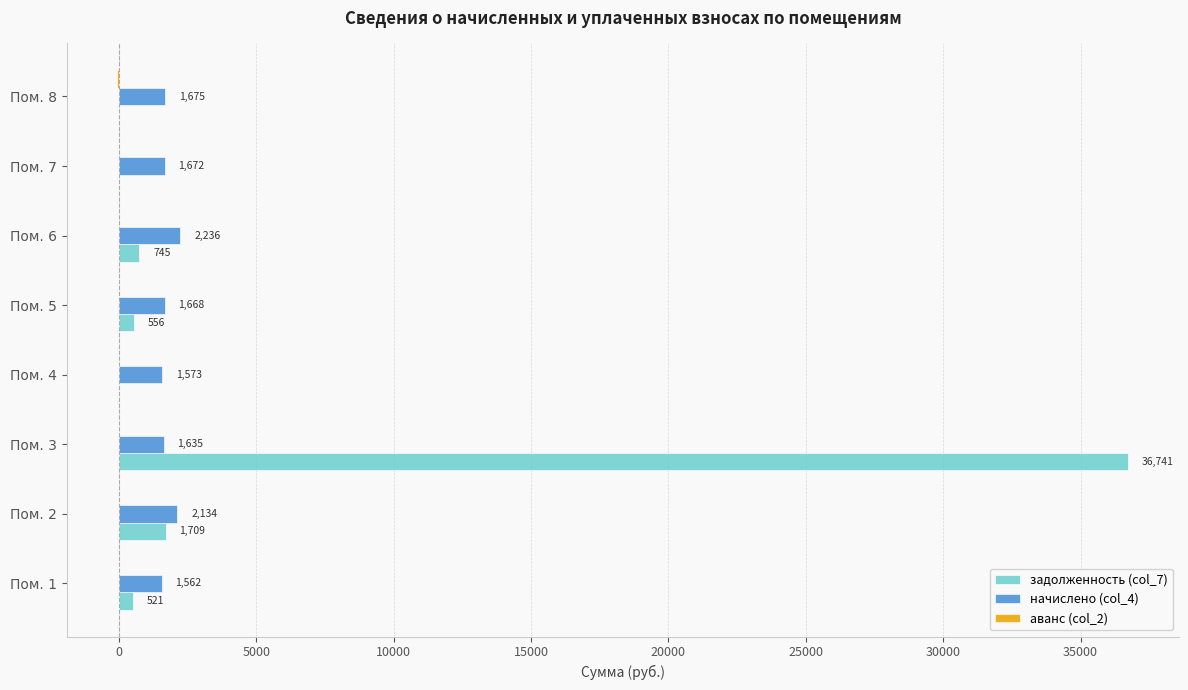

The value of начислено (col_4) at Пом. 2 is 2133.6. True or false?

True